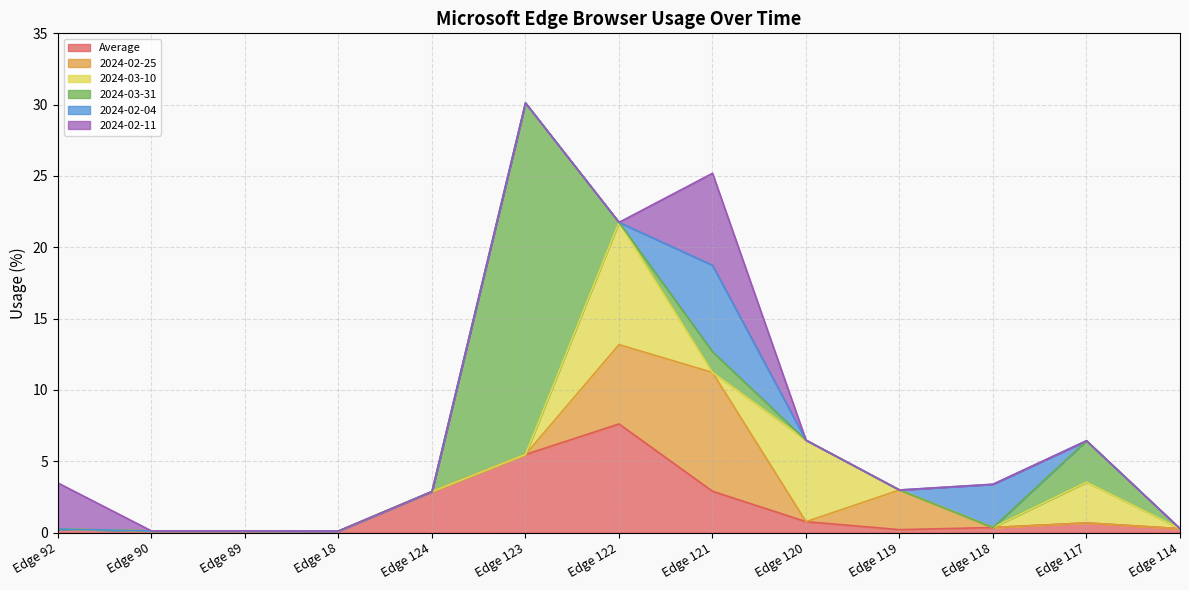

The 2024-02-25 series shows 0.0 at Edge 90. True or false?

True